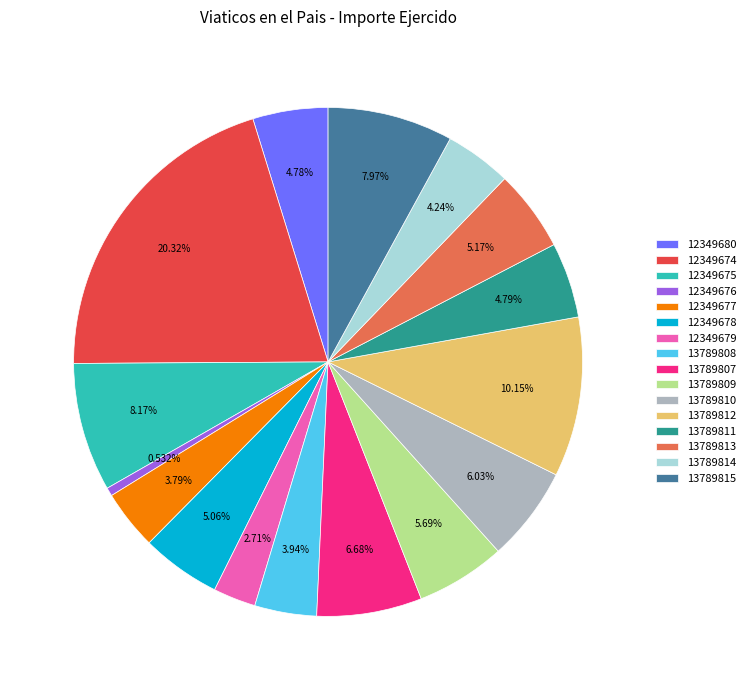

What is the largest slice in the pie chart?

12349674